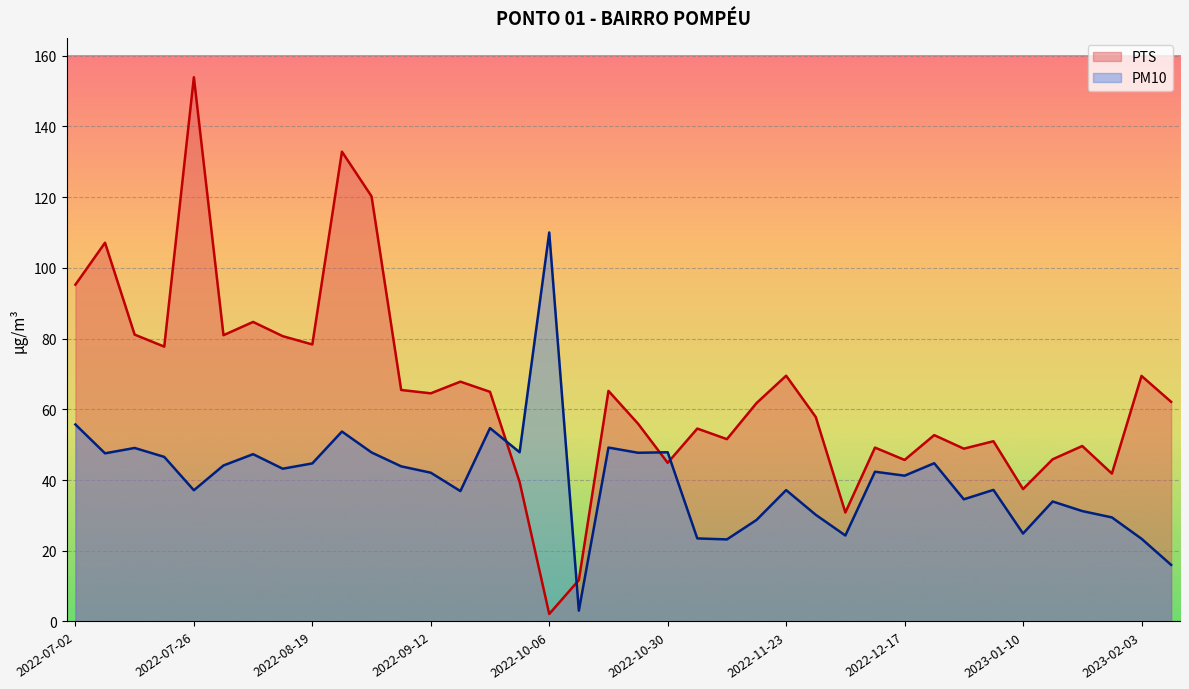

What is the difference between the maximum and minimum values in the PM10 series?

106.9